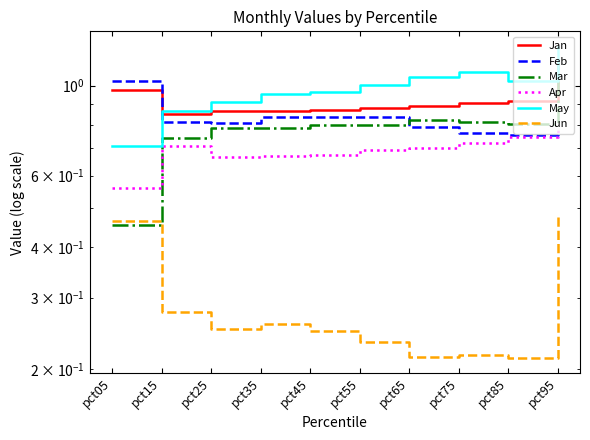

What are all the series names shown in the legend?

Jan, Feb, Mar, Apr, May, Jun